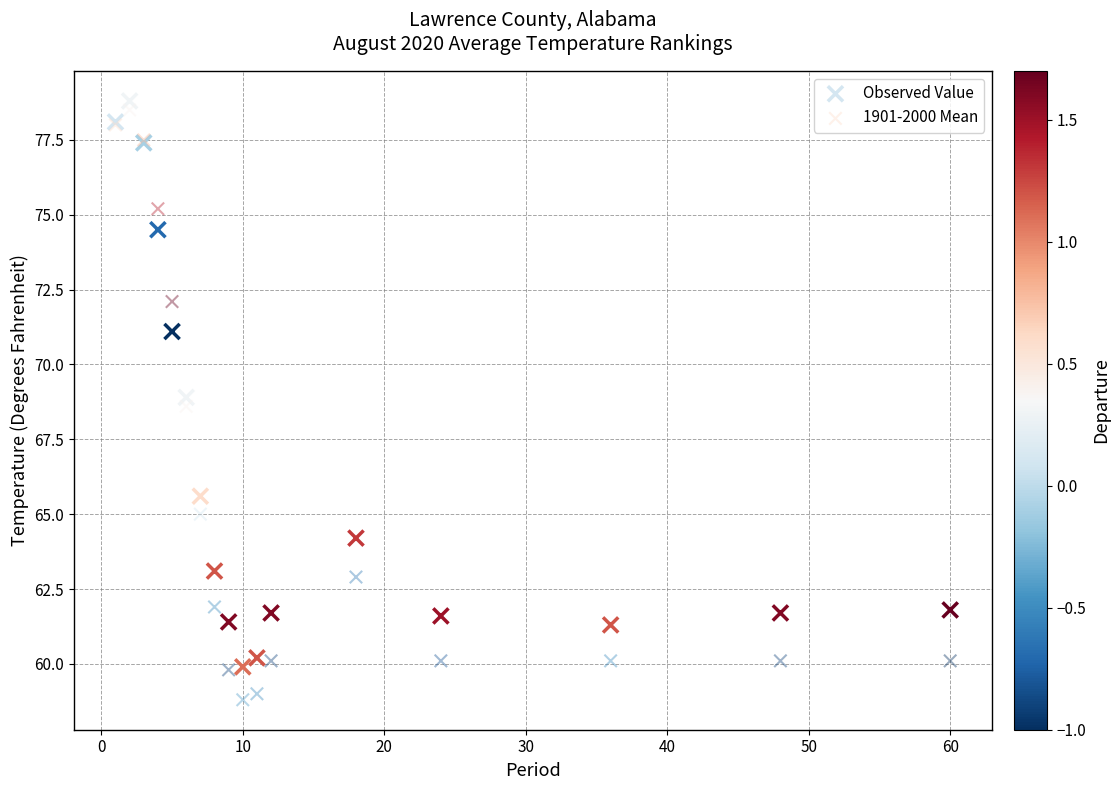

Which series has the largest Y range (max minus min)?

1901-2000 Mean